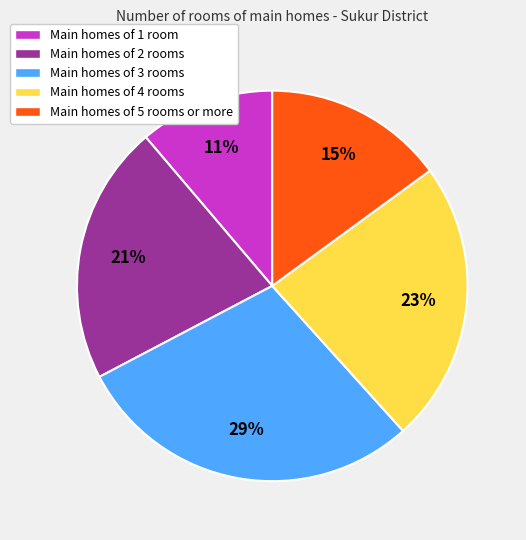

True or false: Main homes of 2 rooms accounts for 35% of the total.

False